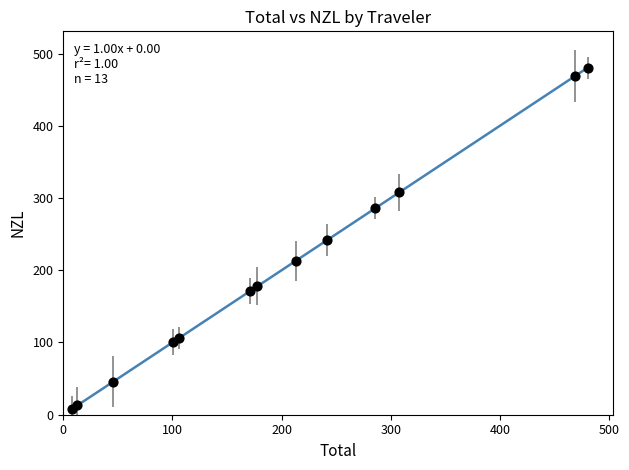

What is the range of Y values (max minus min)?

472.7